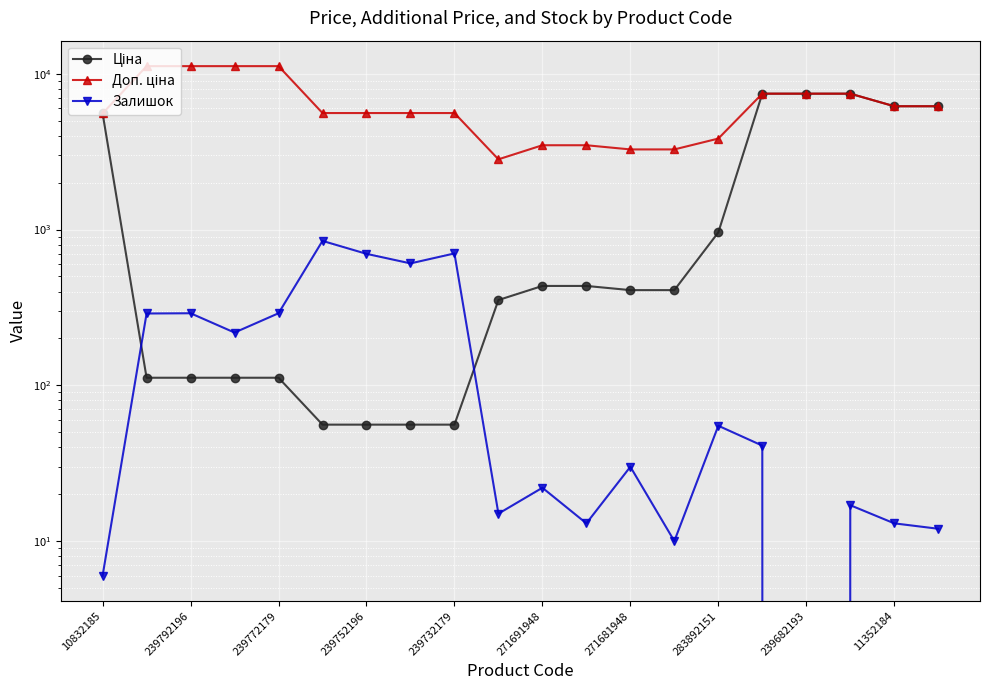

Reading right to left, list all the values displayed in this chart.

Ціна: 6182.6	6182.6	7444.6	7444.6	7444.6	958.4	408.2	408.2	434.3	434.3	352.6	55.9	55.9	55.9	55.9	111.8	111.8	111.8	111.8	5560.3
Доп. ціна: 6182.6	6182.6	7444.6	7444.6	7444.6	3833.8	3265.8	3265.8	3474.1	3474.1	2821.2	5591.0	5591.0	5591.0	5591.0	11182.0	11182.0	11182.0	11182.0	5560.3
Залишок: 12.0	13.0	17.0	0.0	41.0	55.0	10.0	30.0	13.0	22.0	15.0	702.0	606.0	698.0	845.0	290.0	218.0	290.0	289.0	6.0